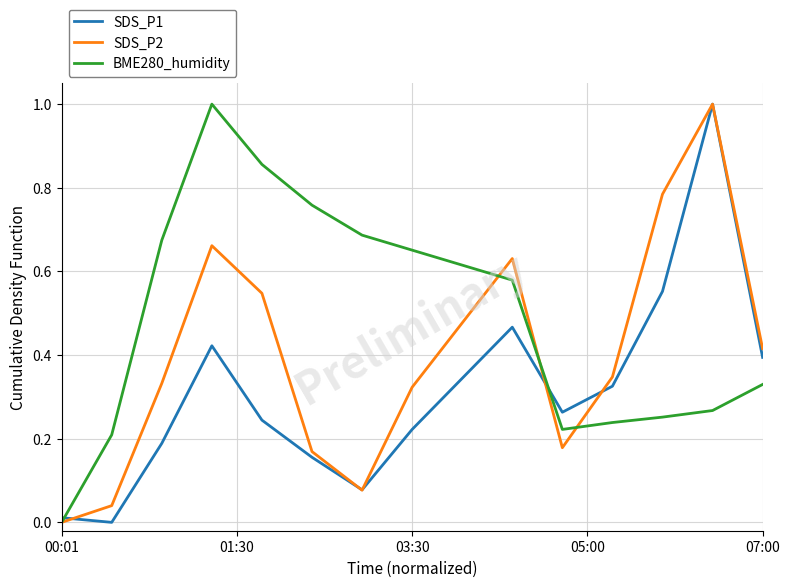

What is the maximum value shown in the chart?

1.0